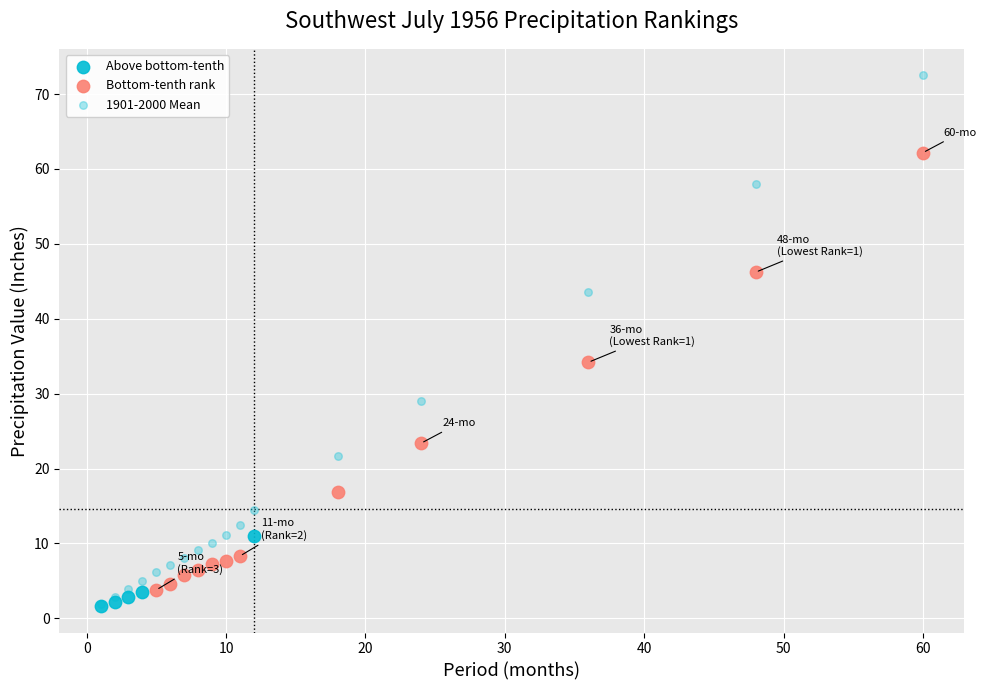

Which series reaches the maximum Y coordinate?

1901-2000 Mean